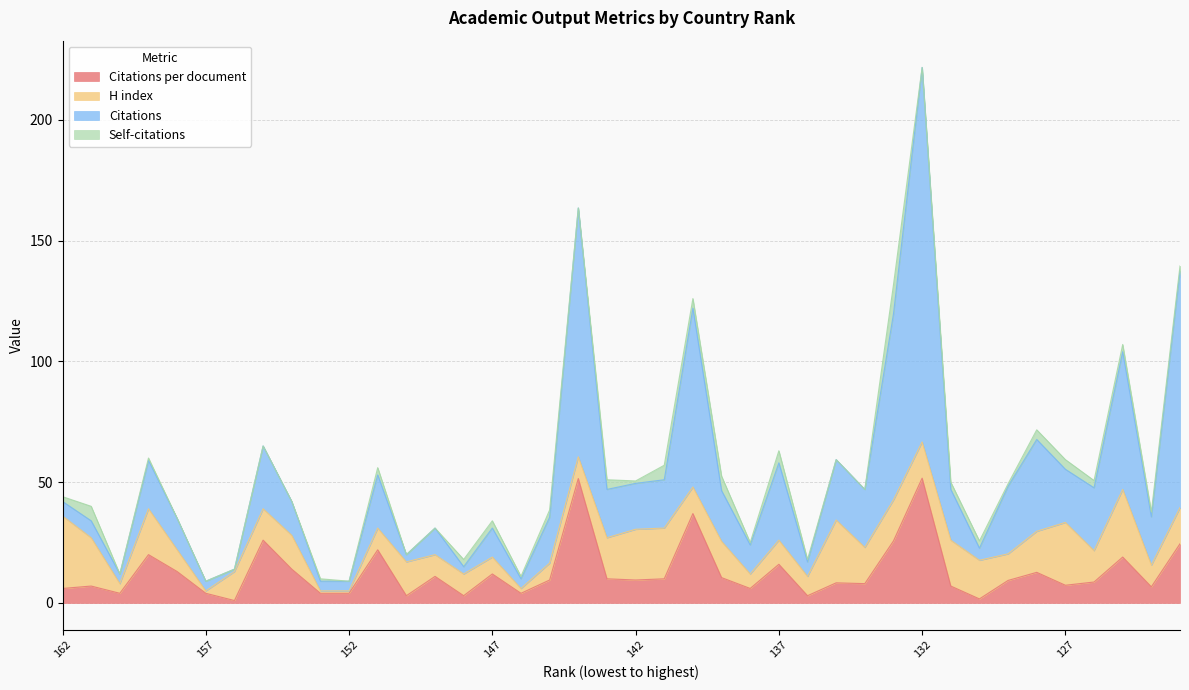

Which series changed the most between 149 and 143?

Citations